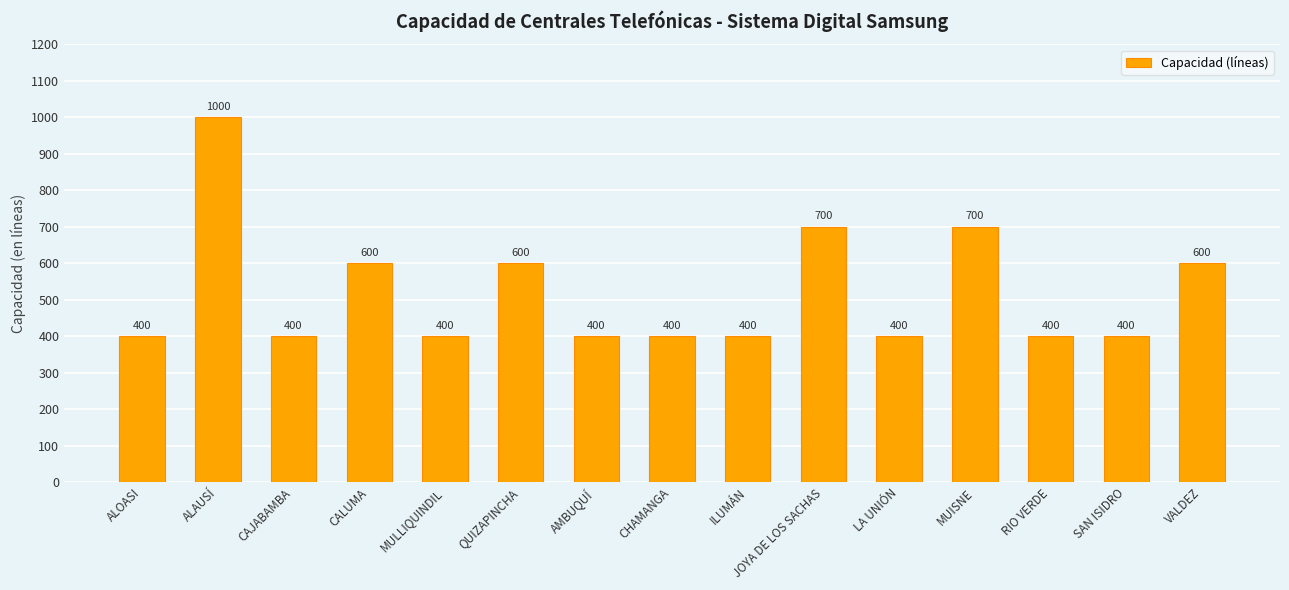

What is the minimum value shown in the chart?

400